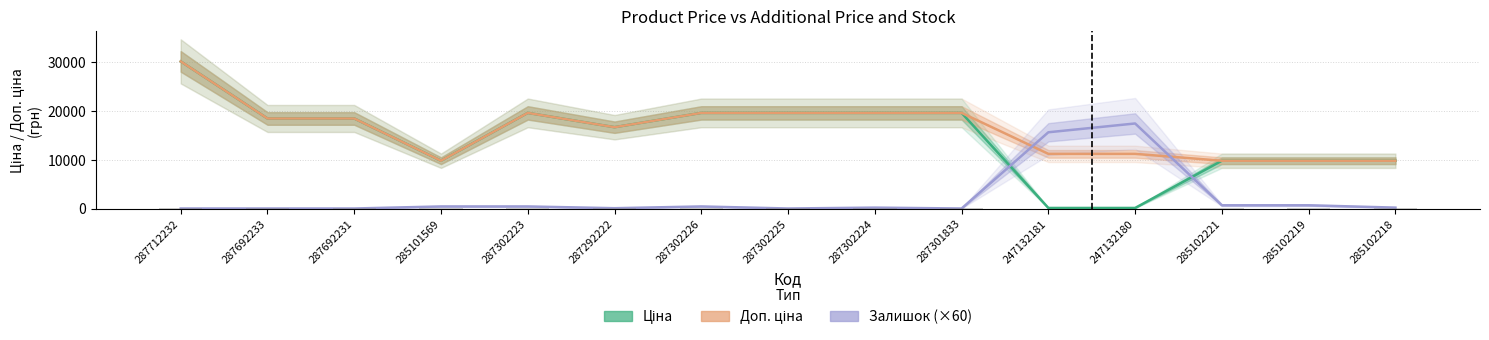

True or false: Доп. ціна has a value of 19564.9 at 287301833.

True